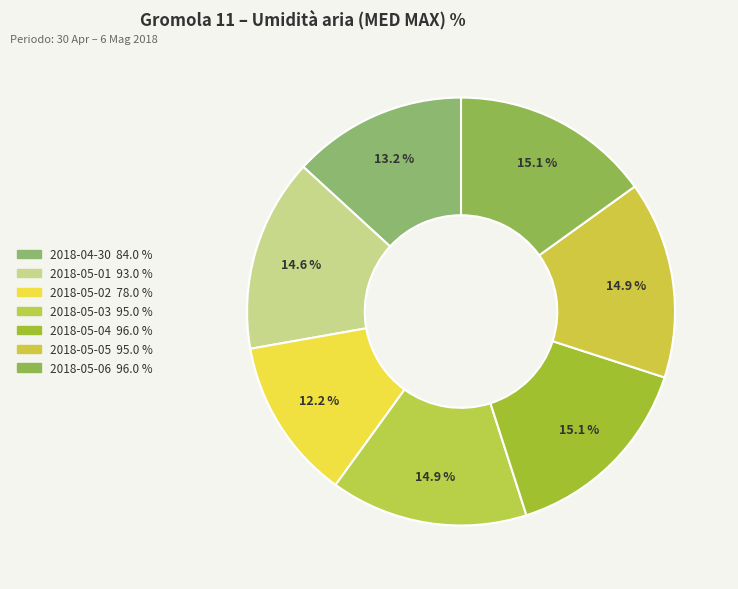

Which slice is the largest?

2018-05-04